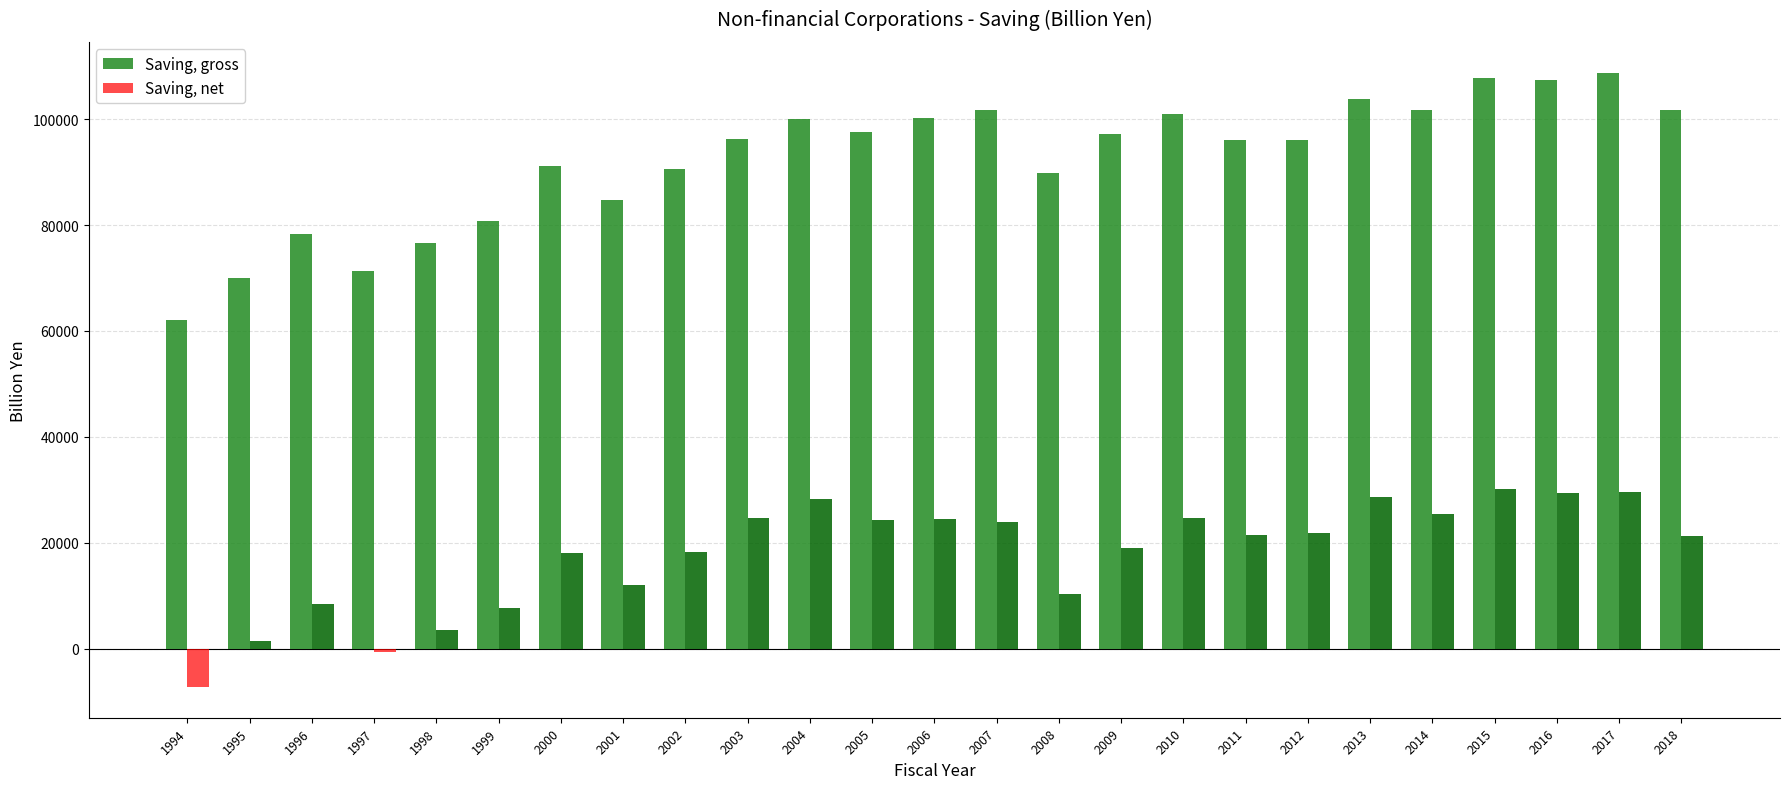

What is the difference between the maximum and minimum values in the Saving, gross series?

46809.0